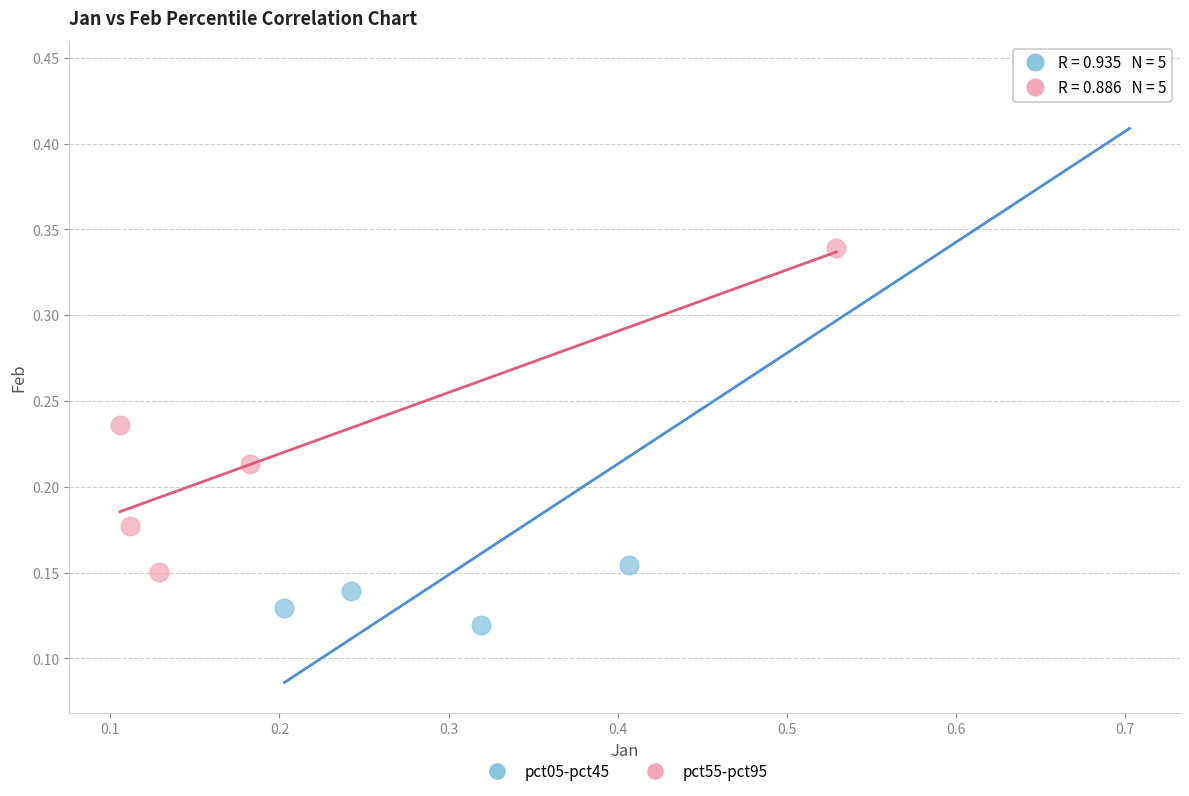

Which series has the widest spread of Y values?

pct05-pct45